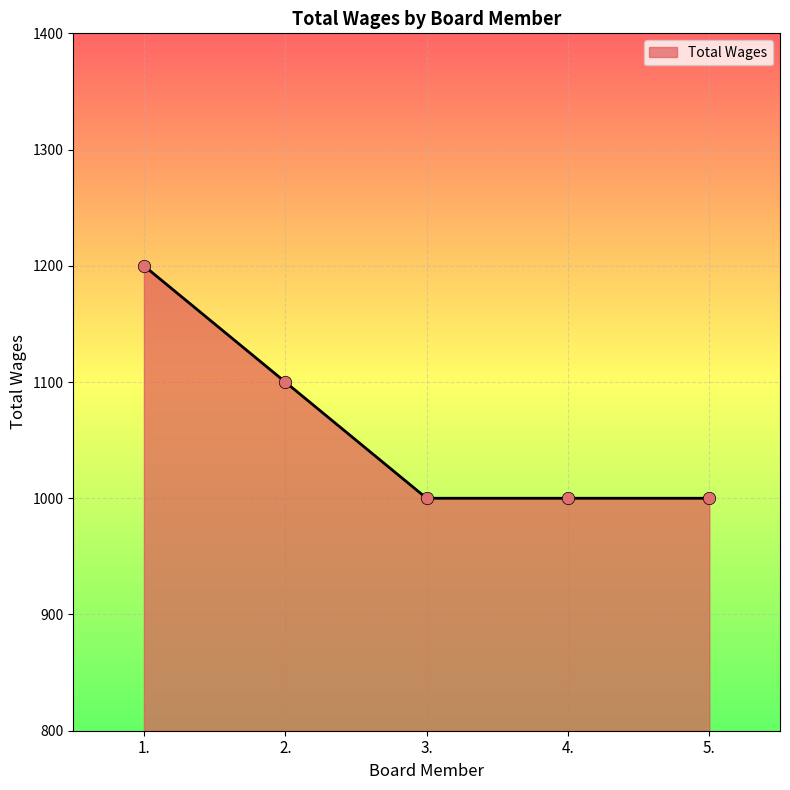

What is the ratio of the value at 1. to the value at 4.?

1.2